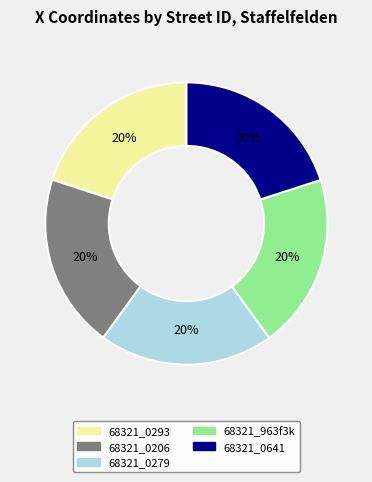

Is the sum of 68321_963f3k and 68321_0279 greater than half?

No